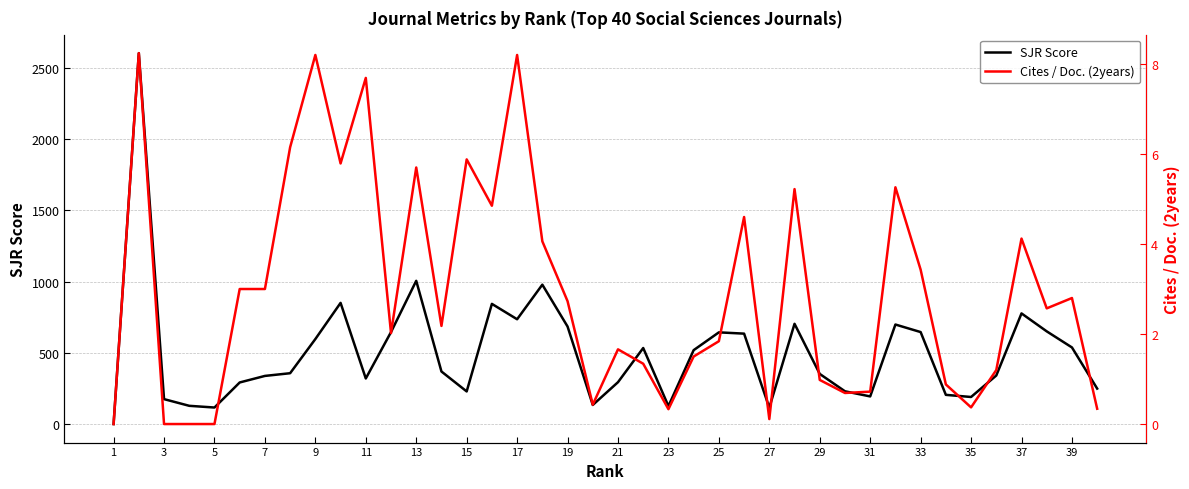

How many interior local valleys does the SJR Score series have?

9